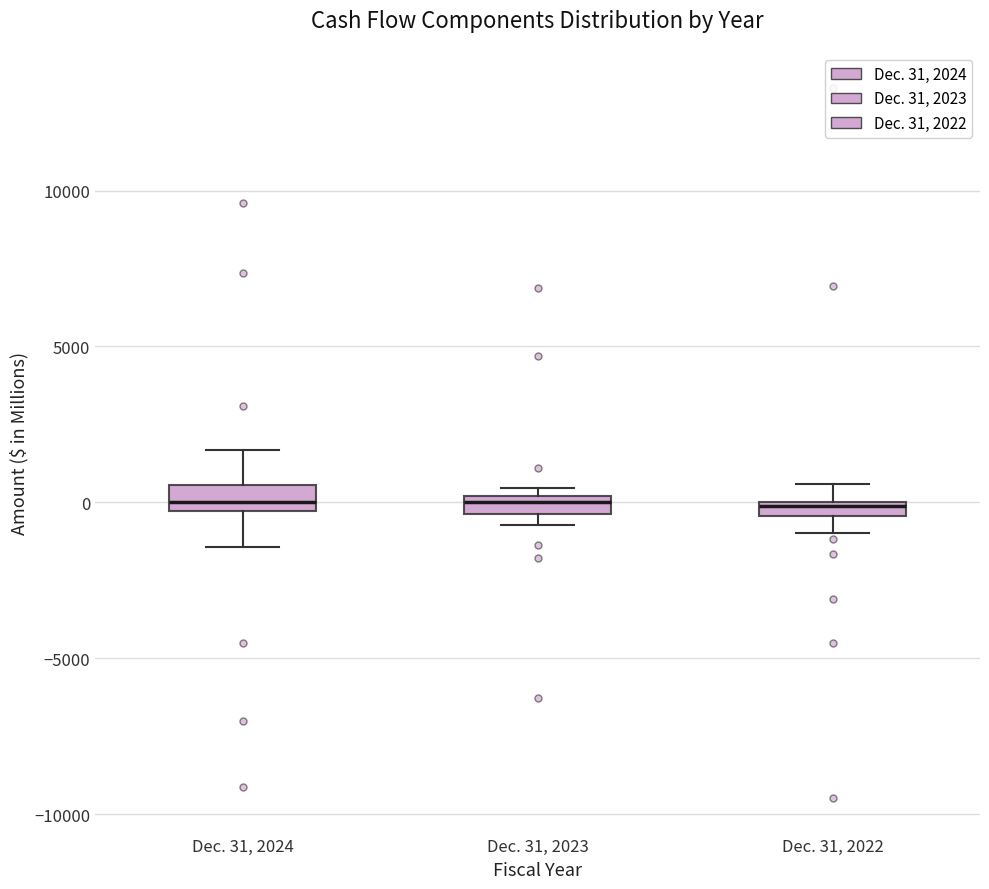

Where is the upper edge of the box for Dec. 31, 2023 on the y-axis? The values are not printed on the chart, so give them approximately, as read against the axis.

0